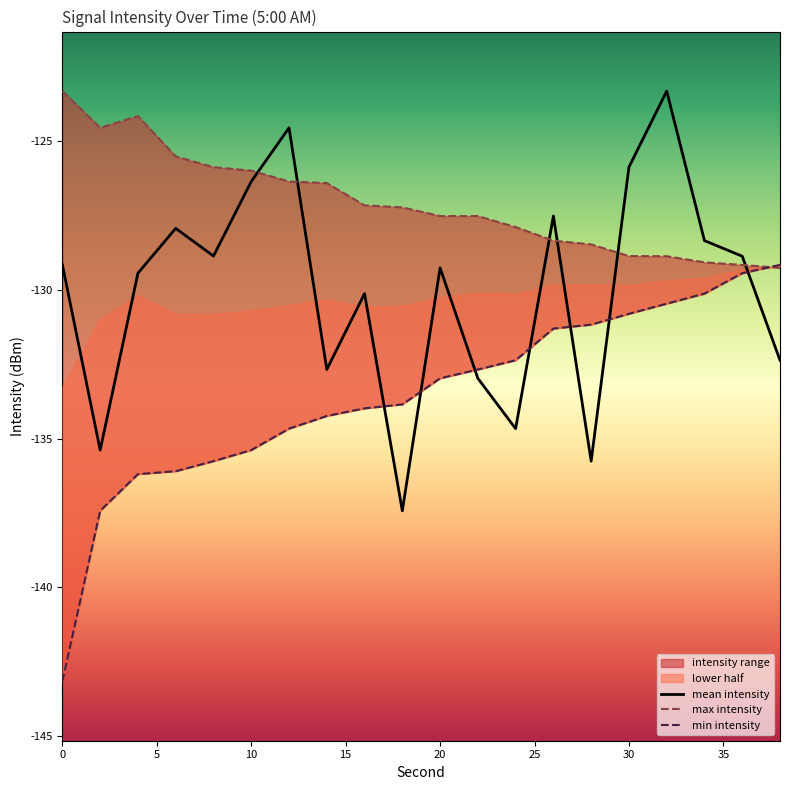

What is the difference between the maximum and second lowest values in the max intensity series?

5.8